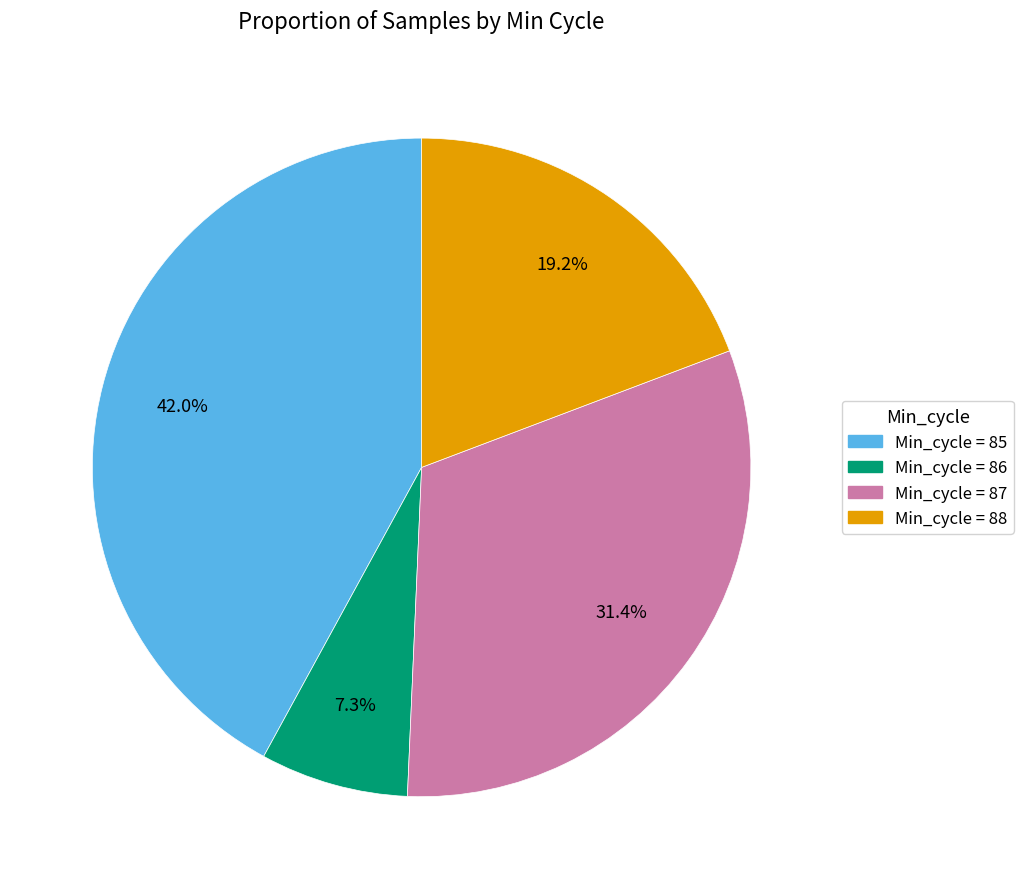

Is there any slice that represents more than half of the pie?

No